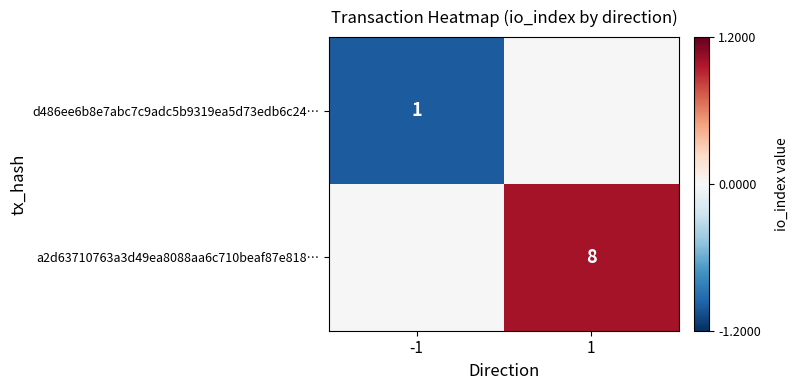

The value of d486ee6b8e7abc7c9adc5b9319ea5d73edb6c24… at -1 is 2. True or false?

False